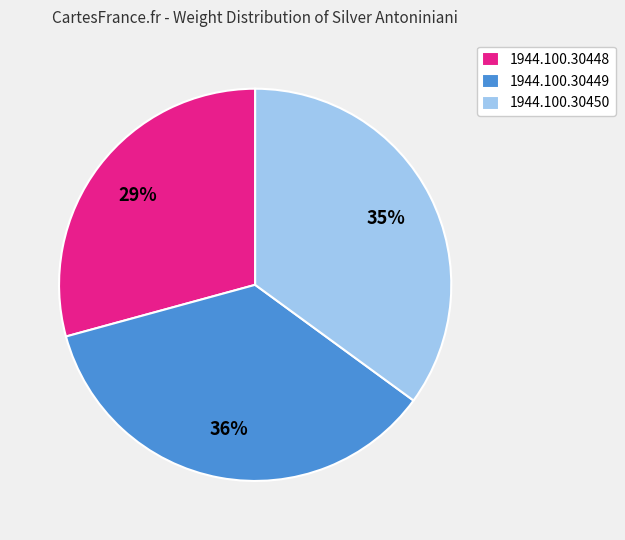

Does 1944.100.30449 represent more than half of the total?

No